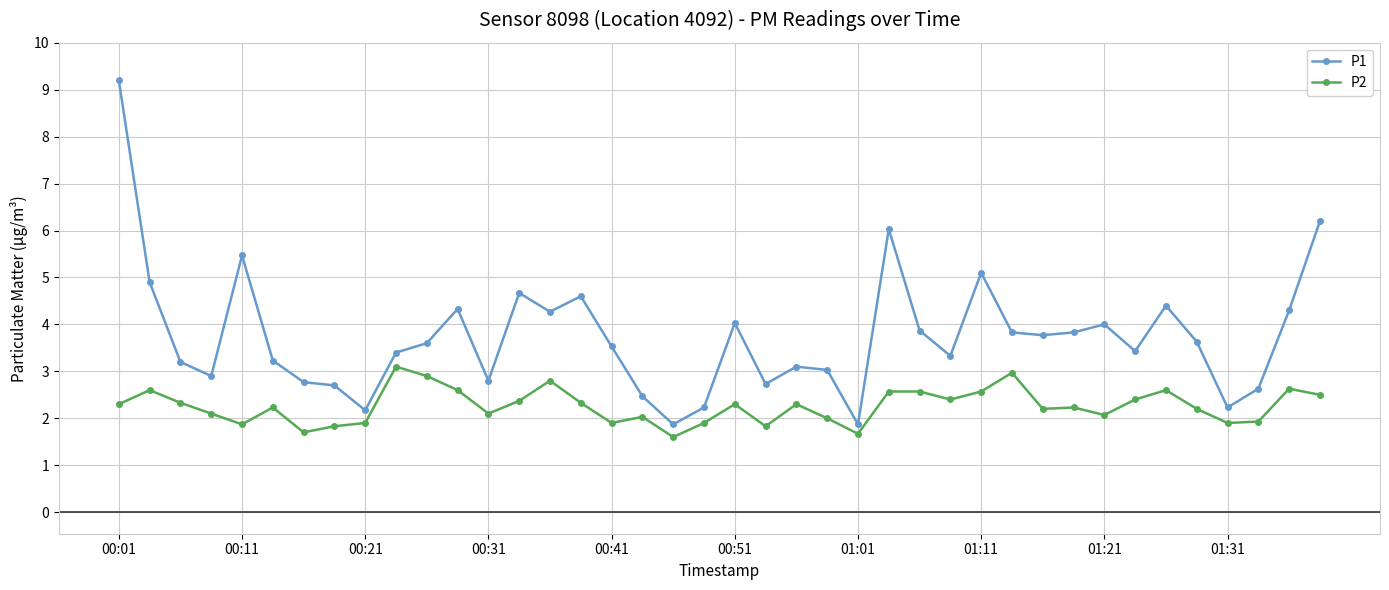

True or false: P2 has more than 1 interior local peaks.

True